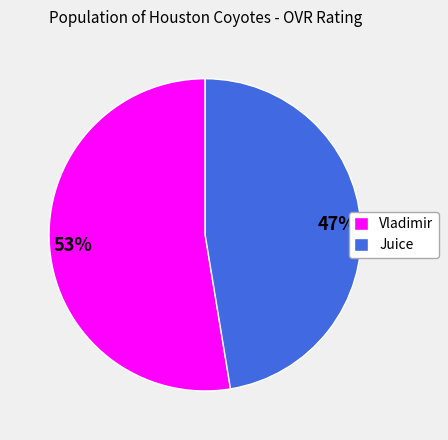

Approximately how many times larger is the value at Juice compared to Vladimir?

0.9